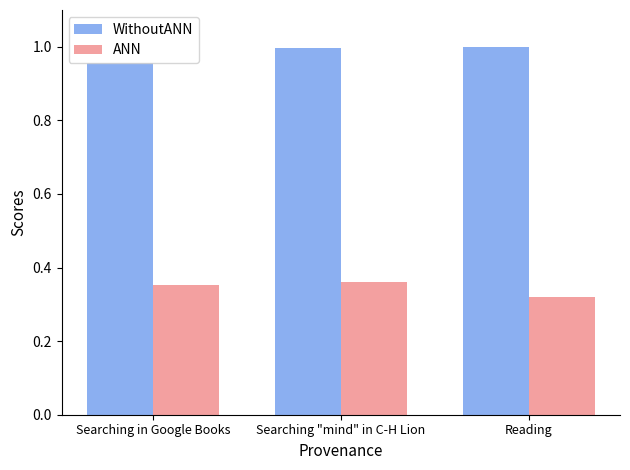

Rank the series by their maximum value, from highest to lowest.

WithoutANN, ANN